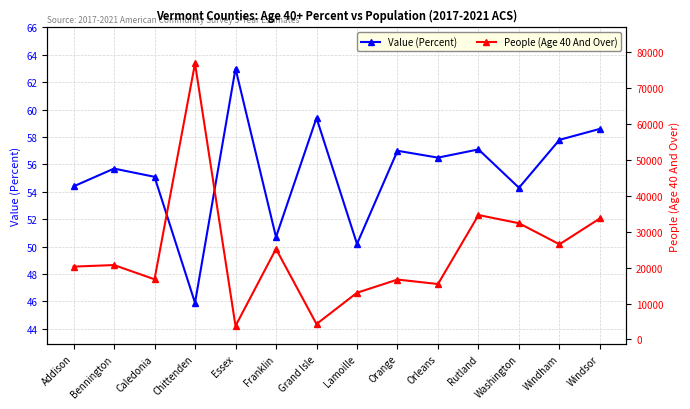

Reading left to right, extract all data points from this chart.

Value (Percent): 54.4	55.7	55.1	45.9	63.0	50.7	59.4	50.2	57.0	56.5	57.1	54.3	57.8	58.6
People (Age 40 And Over): 20291.0	20722.0	16760.0	76856.0	3765.0	25224.0	4308.0	13013.0	16683.0	15440.0	34648.0	32363.0	26501.0	33722.0